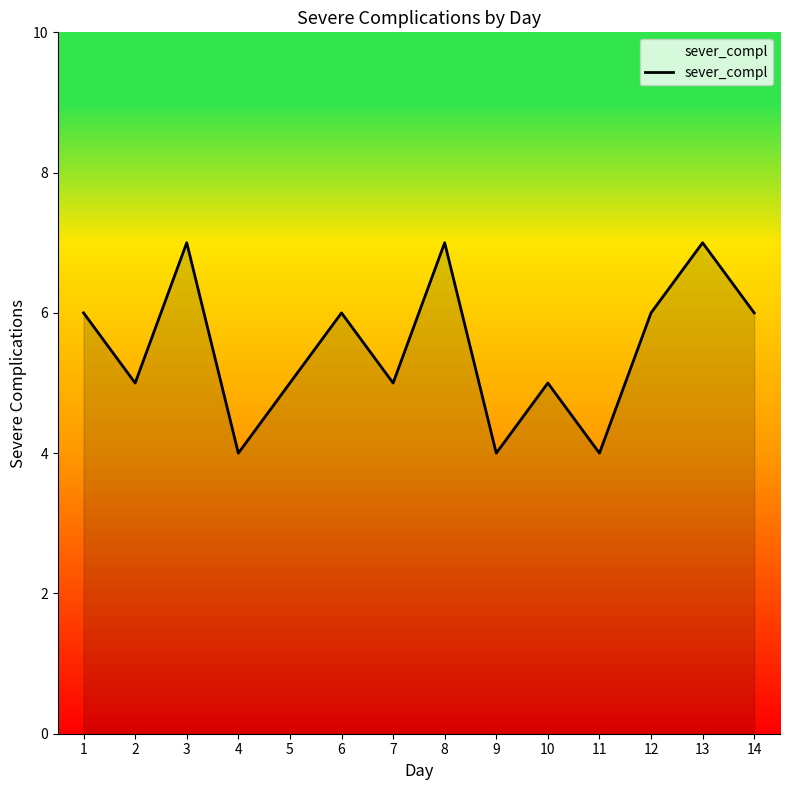

Count the values in the range 5 to 6.

8